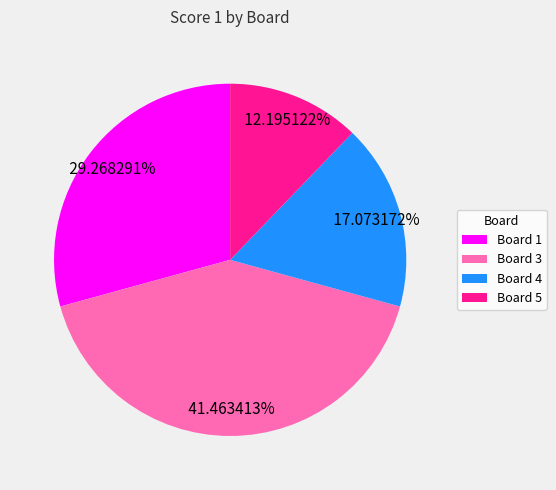

Is there a majority slice in this chart?

No